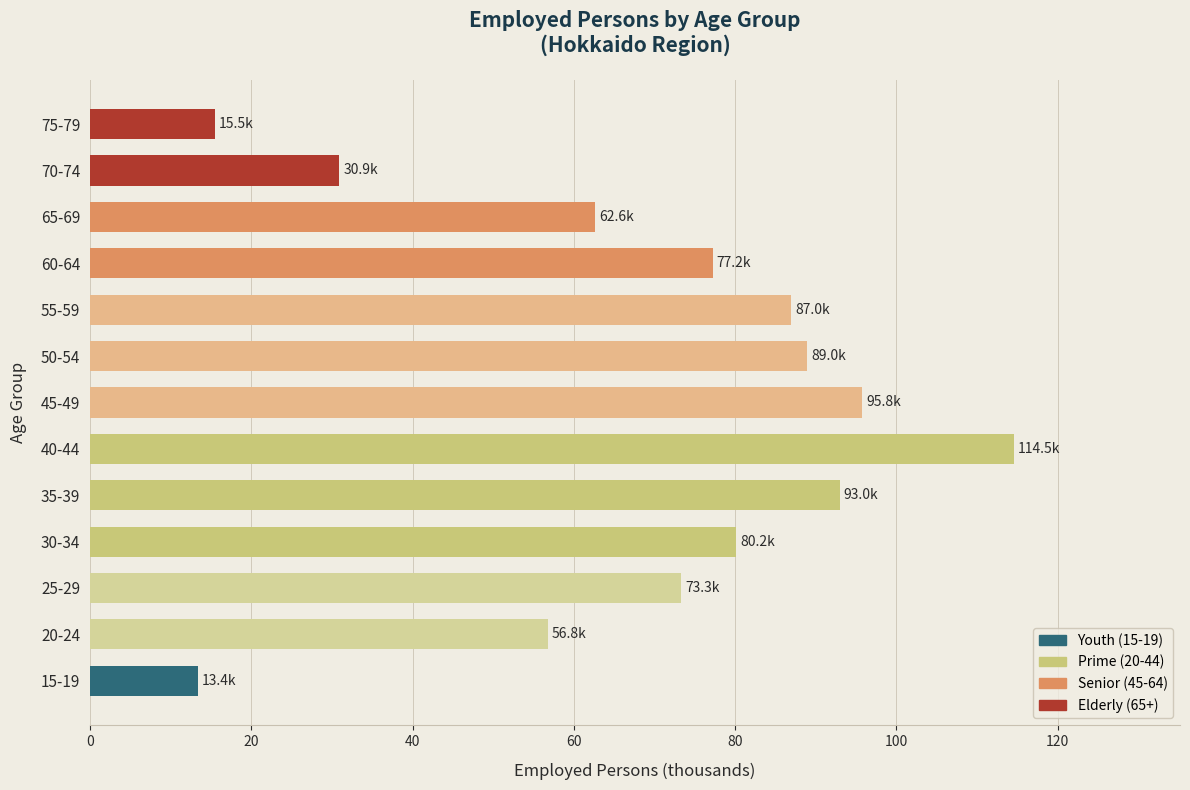

List the labels in order of value, largest first.

40-44, 45-49, 35-39, 50-54, 55-59, 30-34, 60-64, 25-29, 65-69, 20-24, 70-74, 75-79, 15-19